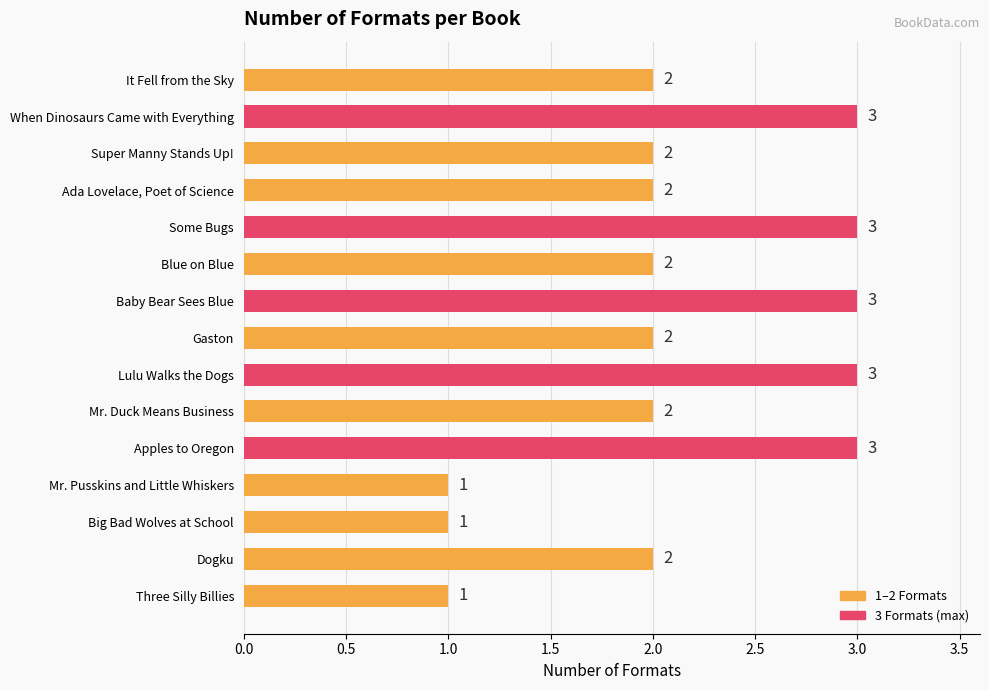

What is the value of the 3rd bar from the top?

2